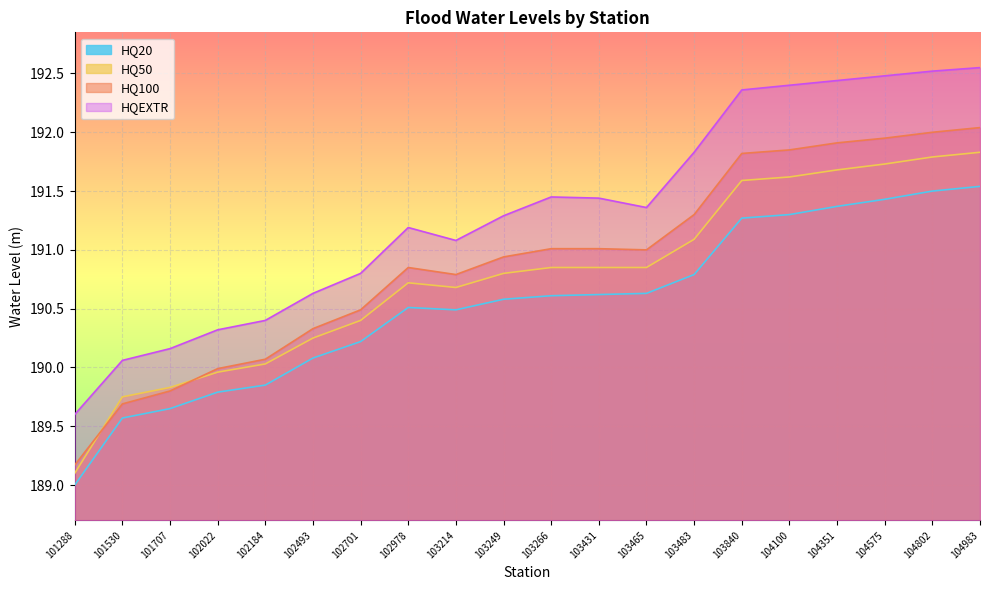

Which series changed the most between 101288 and 103249?

HQ100